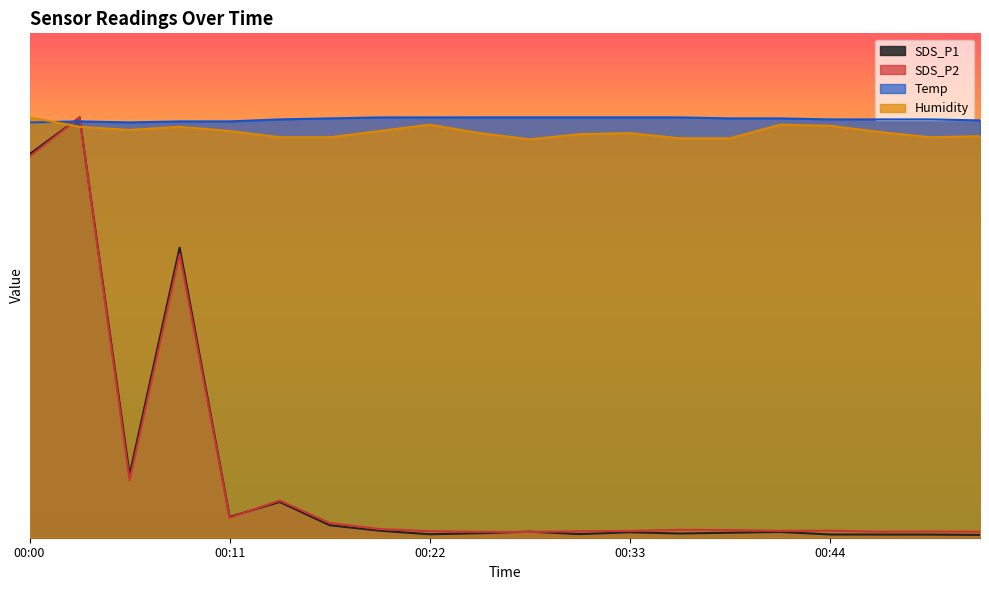

What is the value of the Temp point at the 11th from the left?

500.0